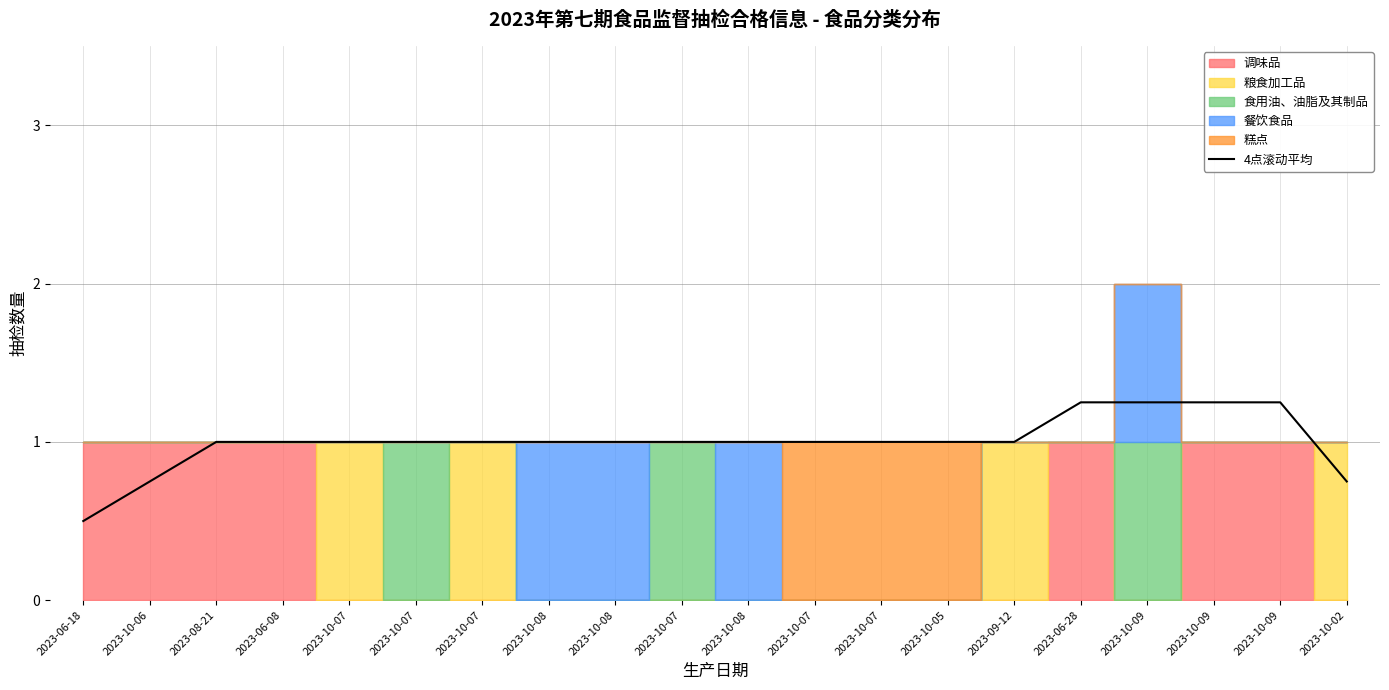

What is the label of the 12th point from the left?

2023-10-07